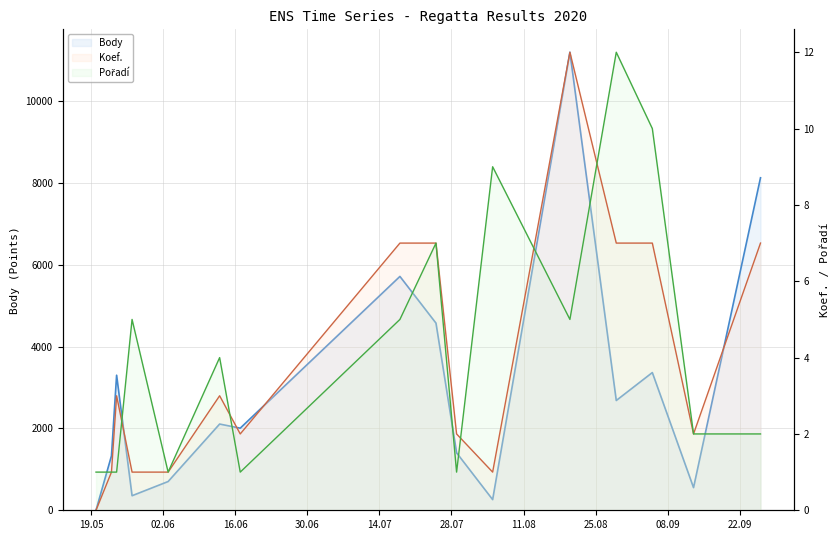

True or false: Koef. and Pořadí intersect in this chart.

True